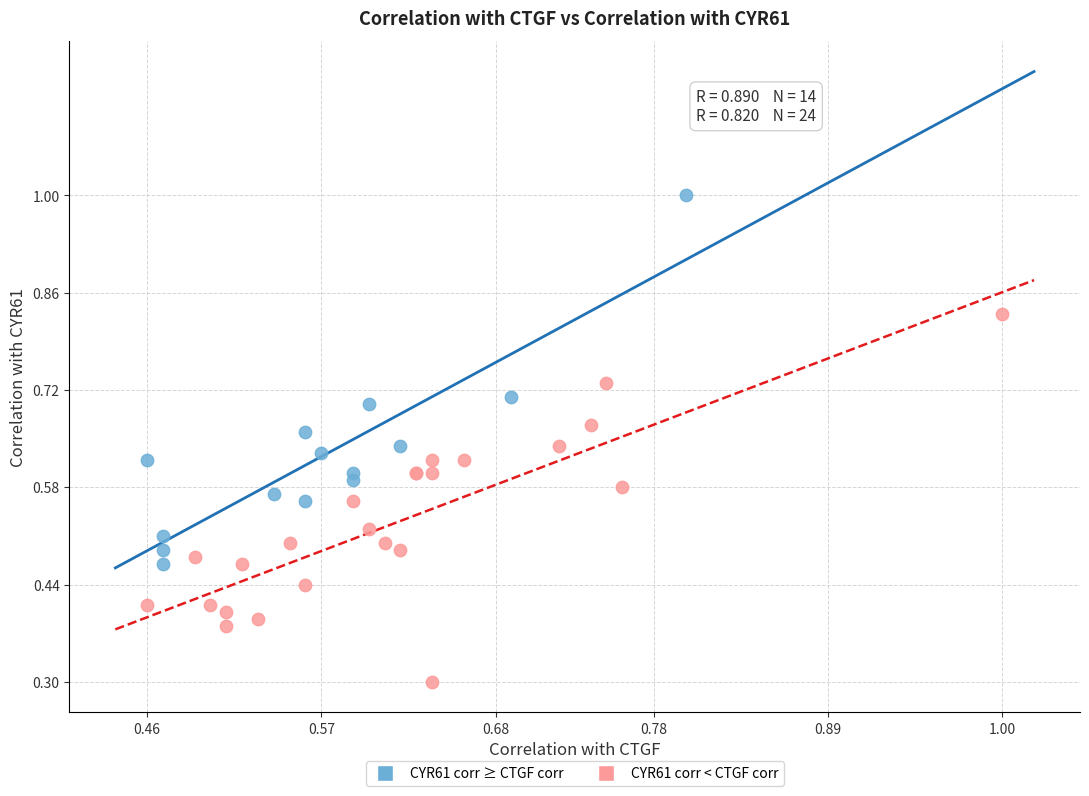

Which series reaches the minimum Y coordinate?

CYR61 corr < CTGF corr